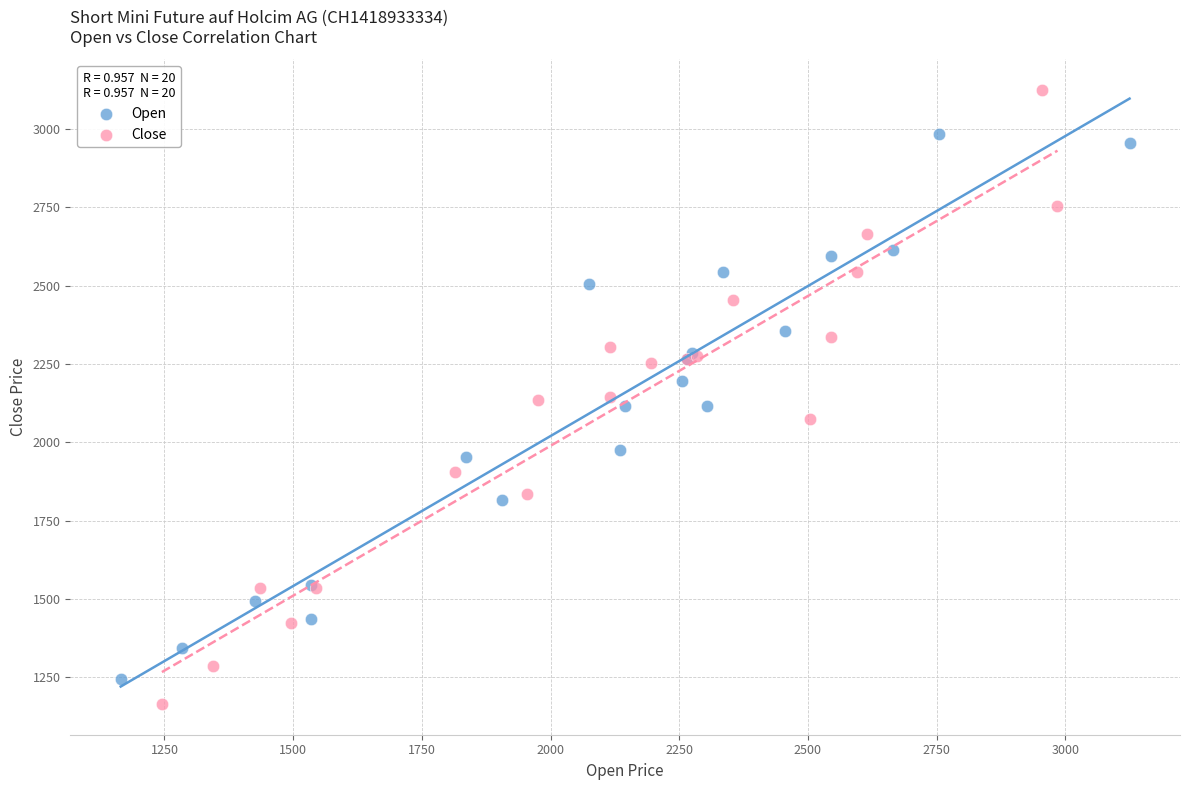

Which series contains the highest Y value?

Close